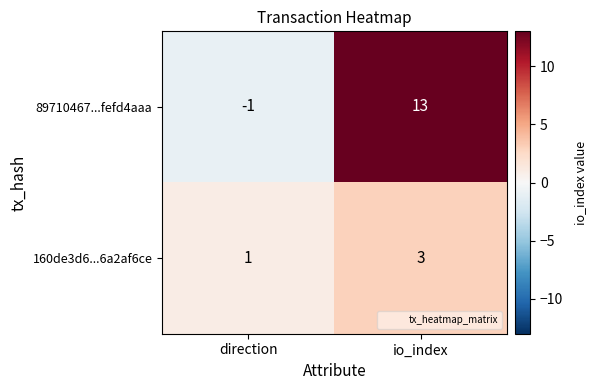

What is the difference between the 89710467...fefd4aaa values at io_index and direction?

14